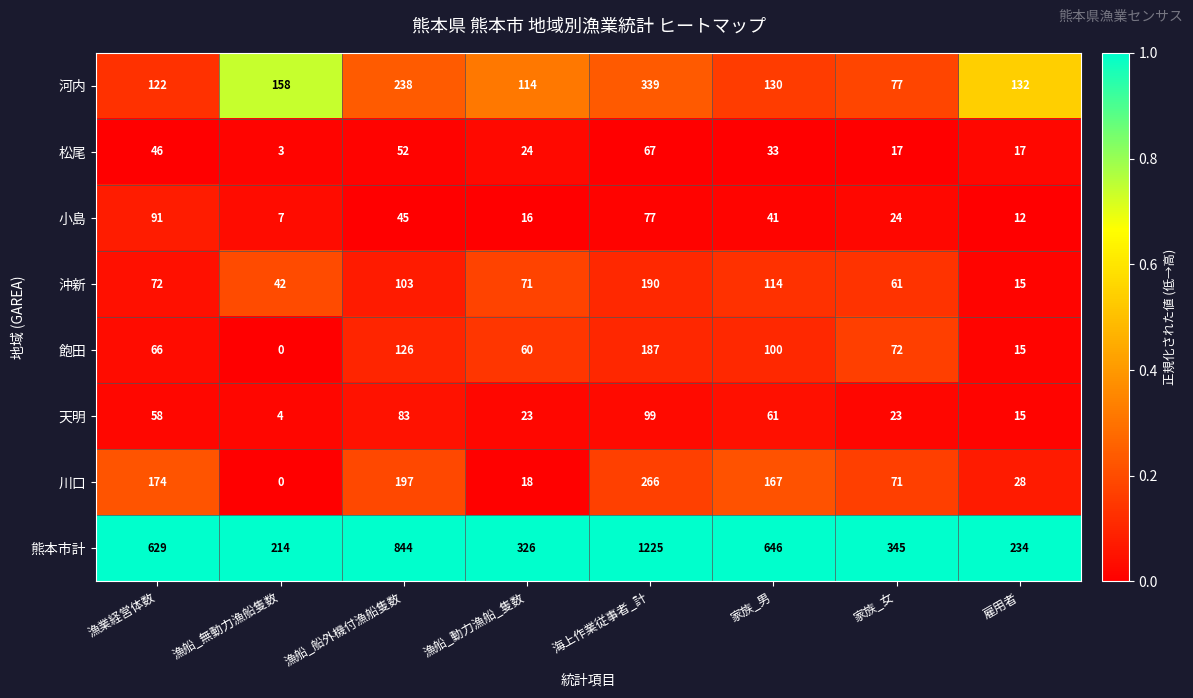

Read the 沖新 value at 漁船_無動力漁船隻数.

42